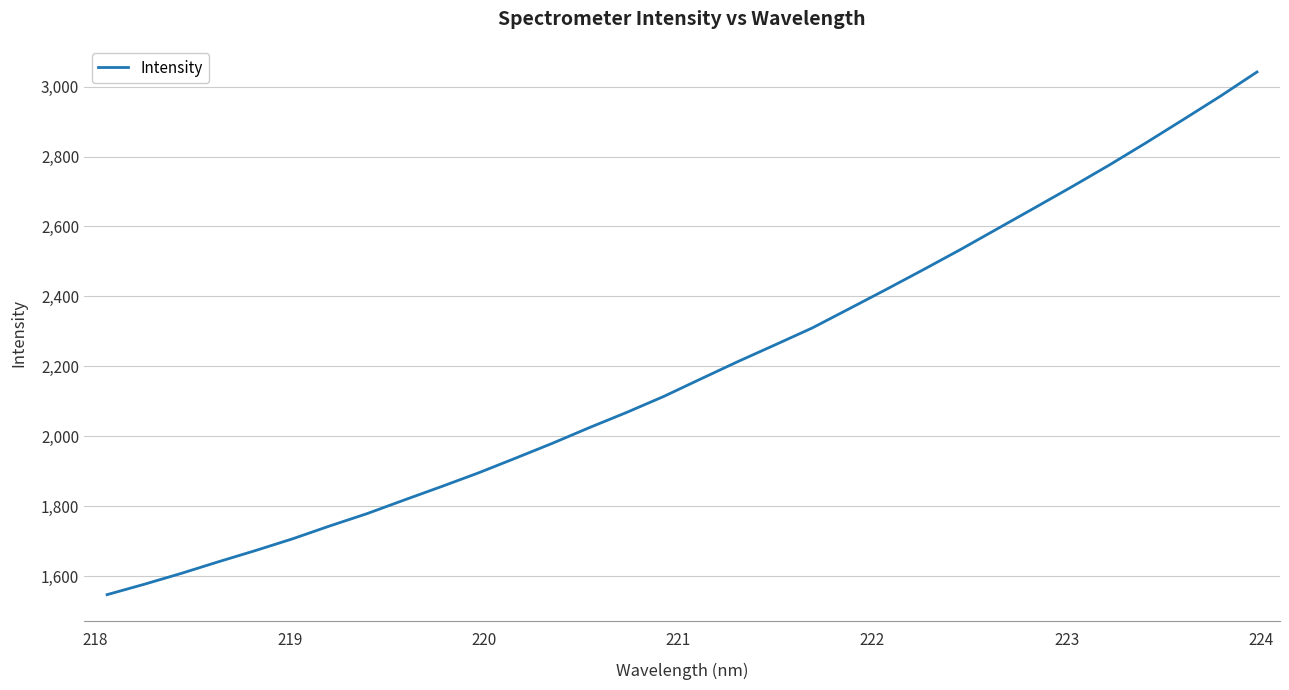

What is the maximum value shown in the chart?

3042.1